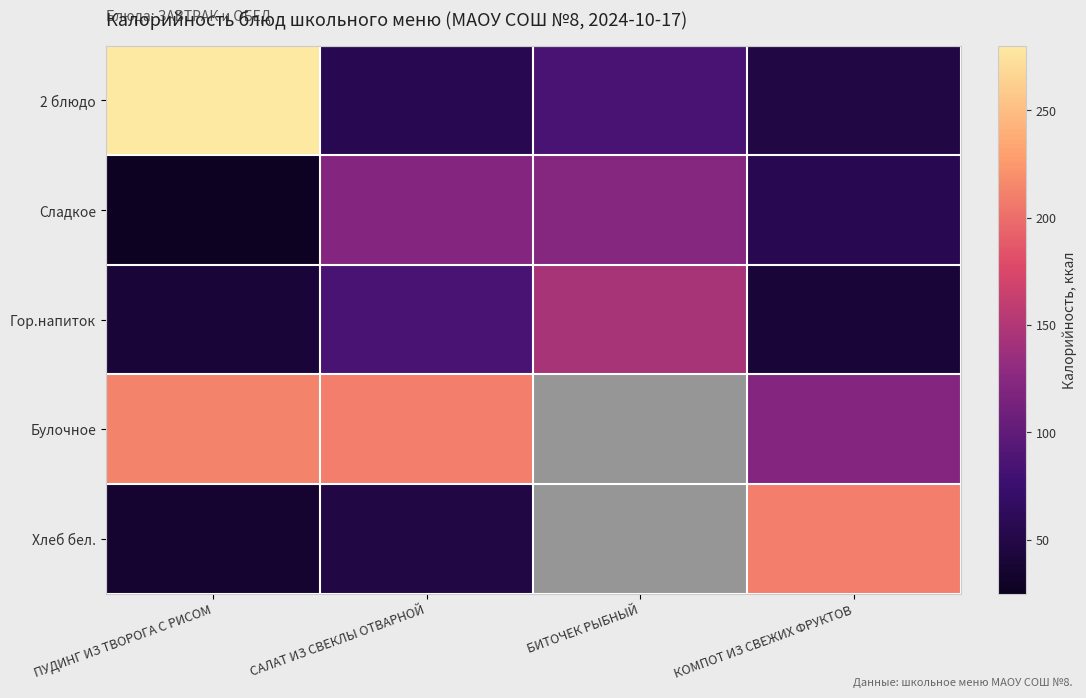

Rank the series at САЛАТ ИЗ СВЕКЛЫ ОТВАРНОЙ from highest to lowest value.

Булочное, Сладкое, Гор.напиток, 2 блюдо, Хлеб бел.